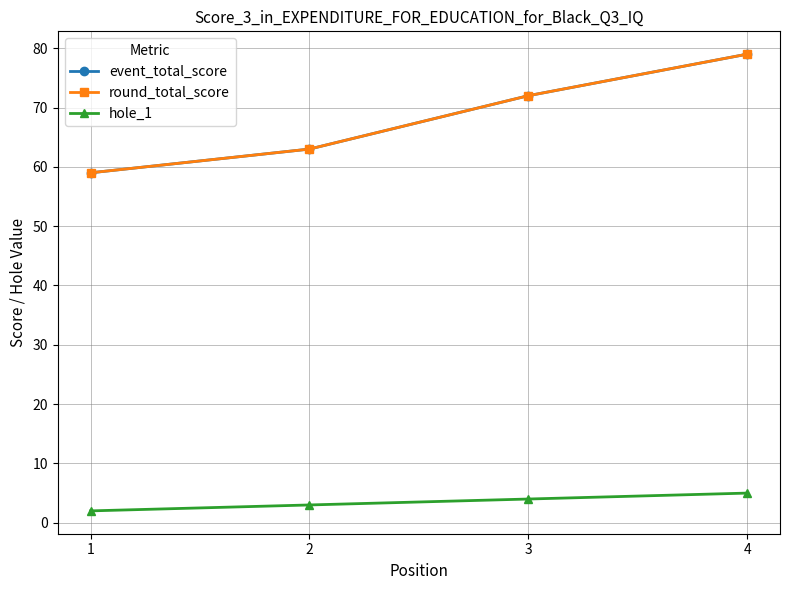

What is the total value across all series at 1?

120